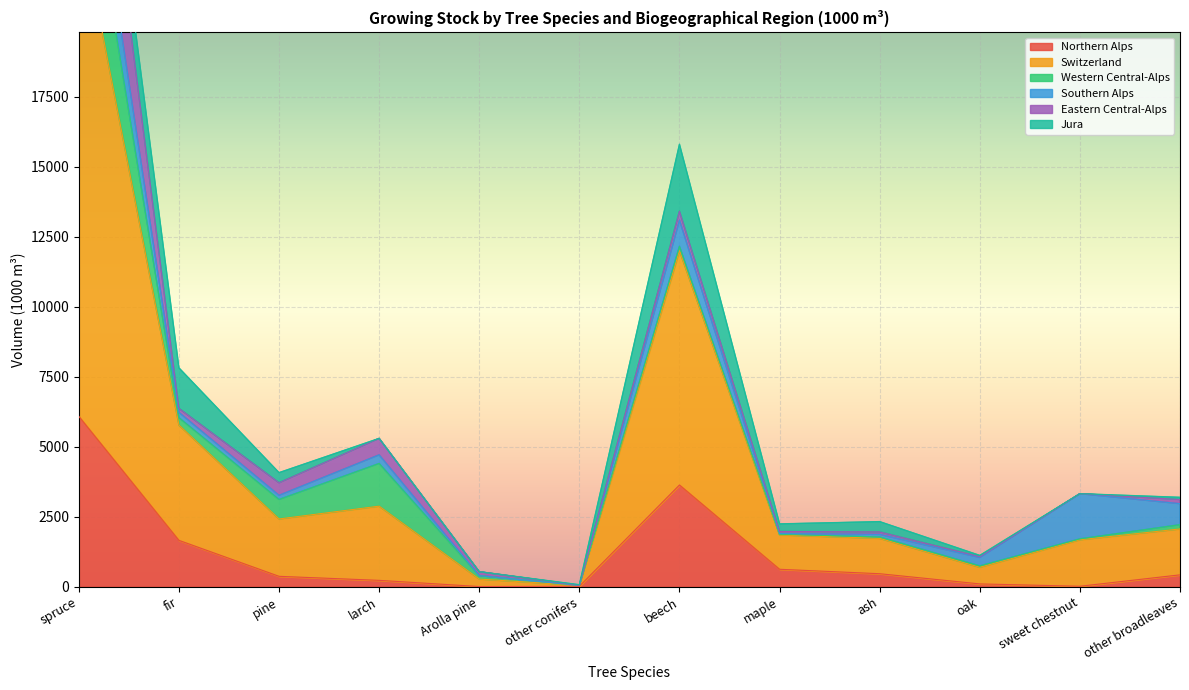

Count the number of data series in this chart.

6